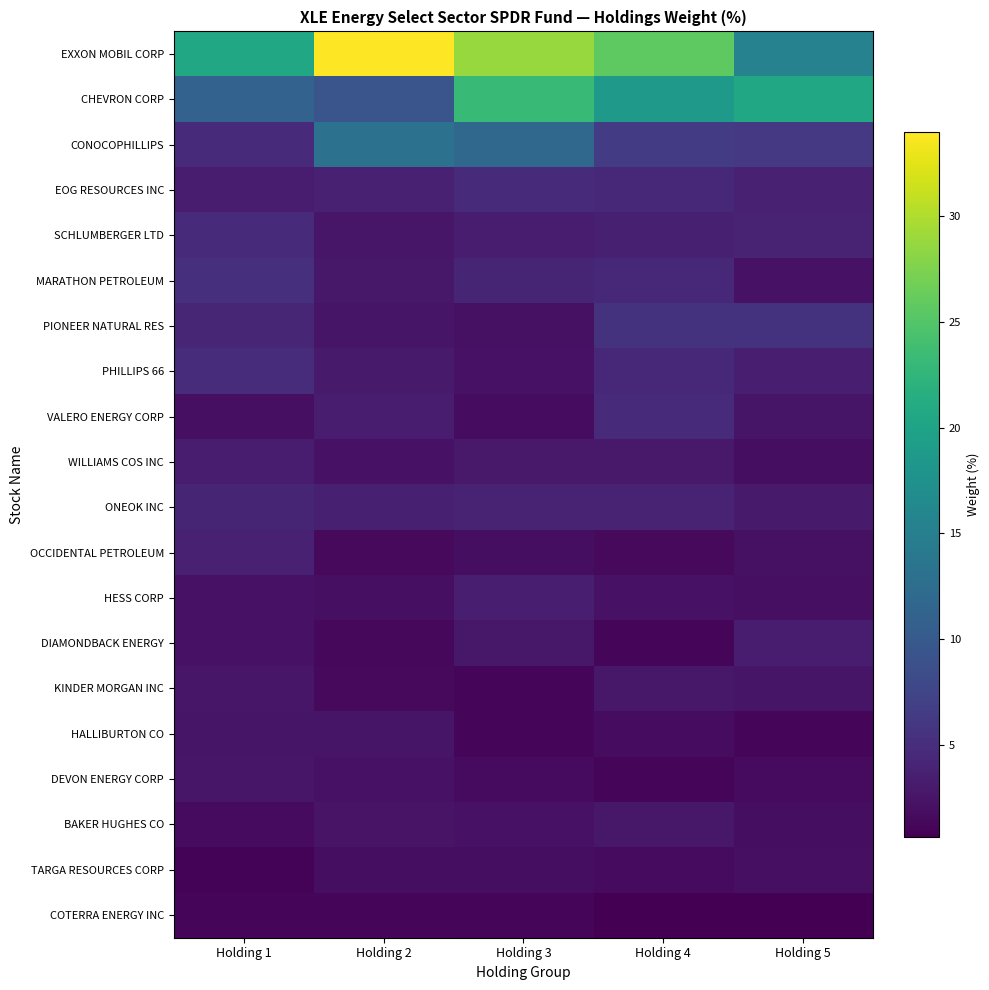

Which series has the widest spread of values?

EXXON MOBIL CORP